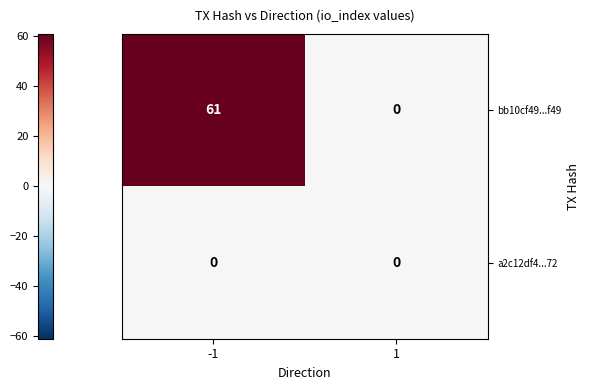

Which series has the largest total across all categories?

bb10cf49...f49